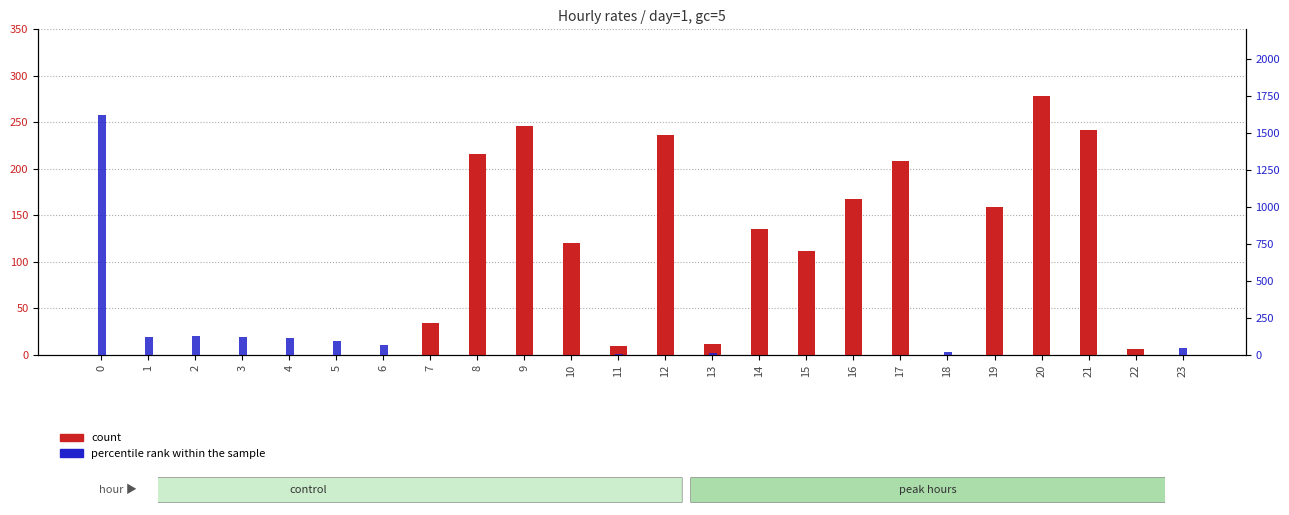

How many values in count are above zero?

15